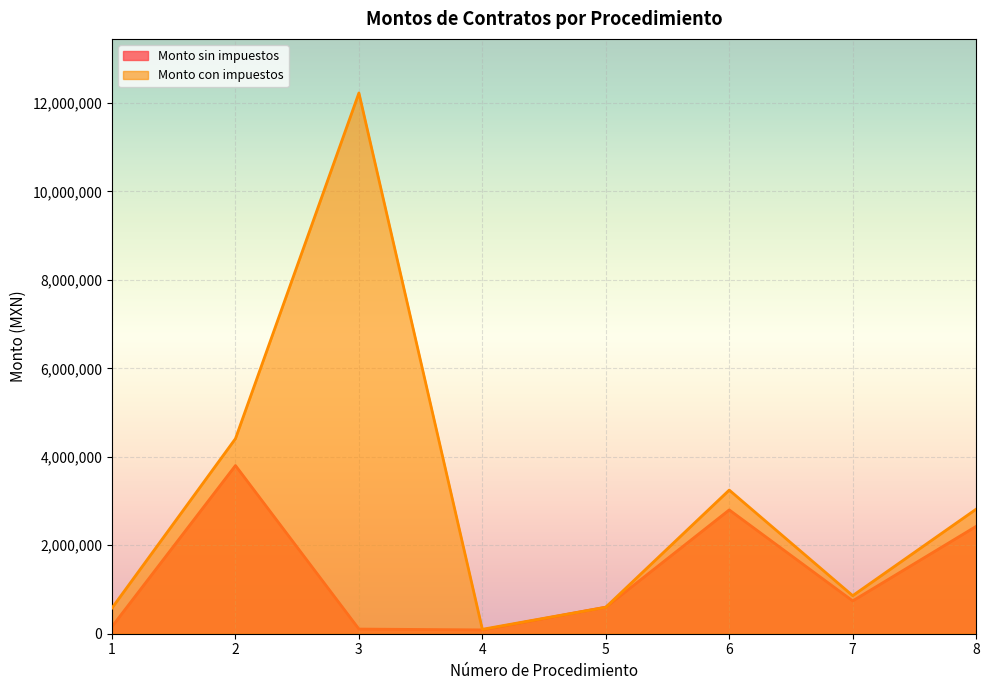

What is the value of the Monto con impuestos point at the 5th from the left?

599980.0